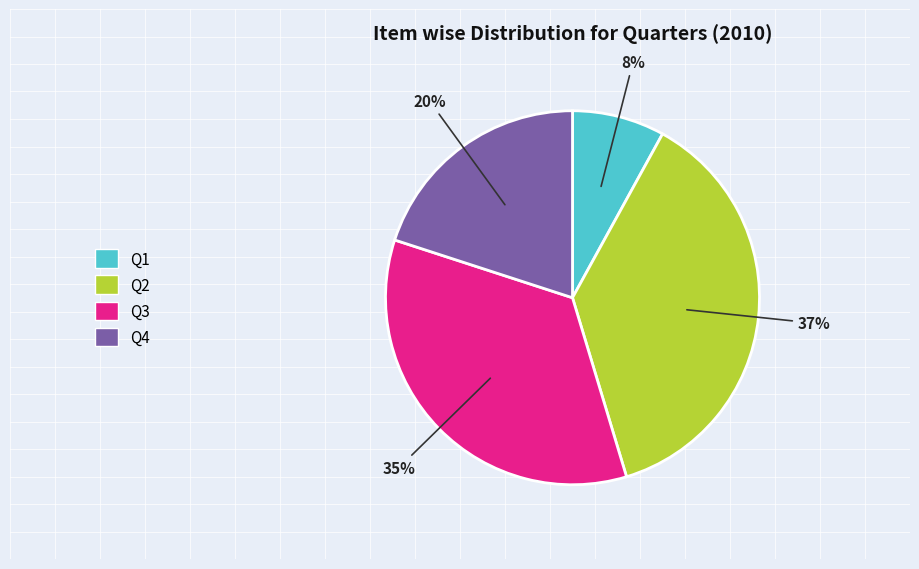

Which category has the biggest portion of the pie?

Q2